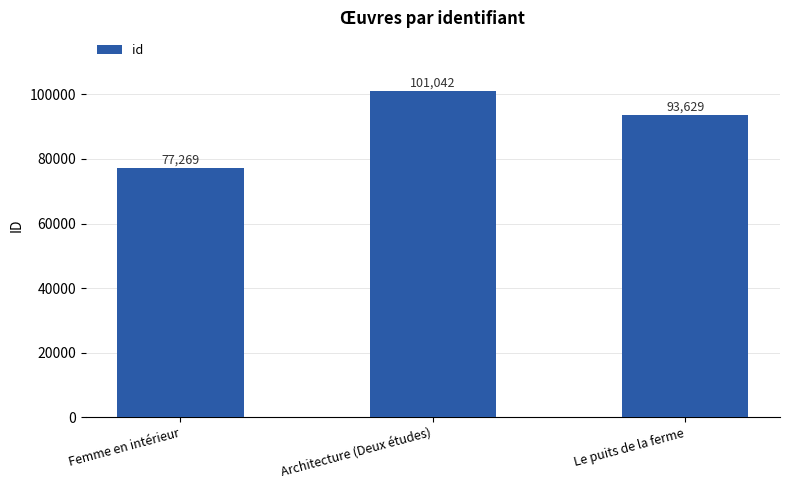

What is the ratio of the value at Femme en intérieur to the value at Architecture (Deux études)?

0.8